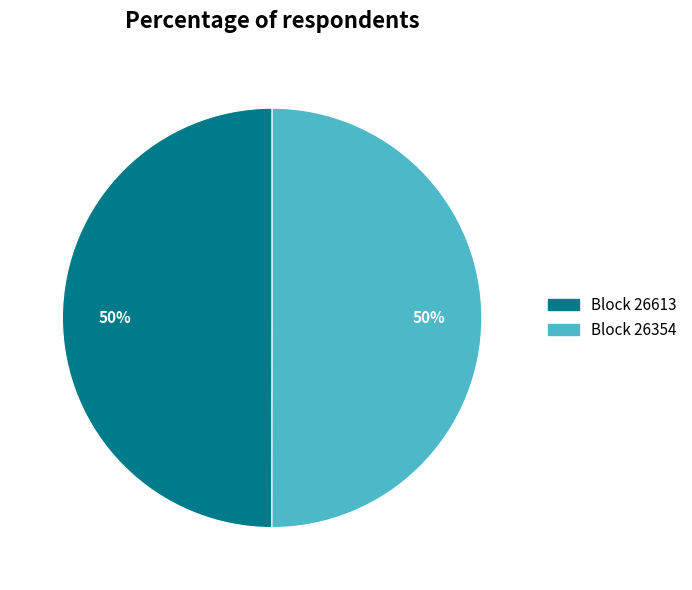

To the nearest percent, what is the average slice percentage?

50%